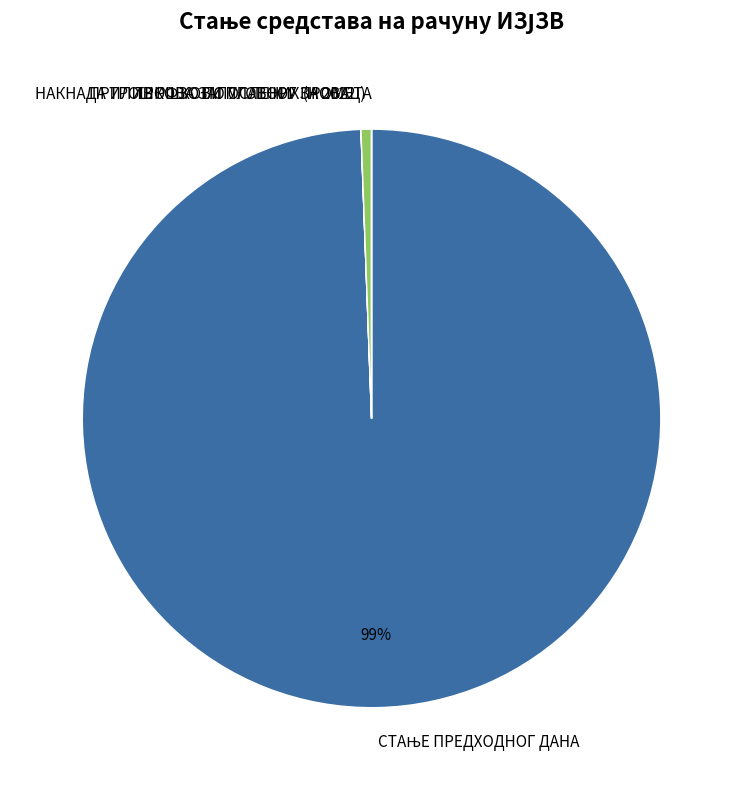

To the nearest percent, what portion does НАКНАДА ТРОШКОВА ЗАПОСЛЕНИХ (НОВАЦ) represent?

1%